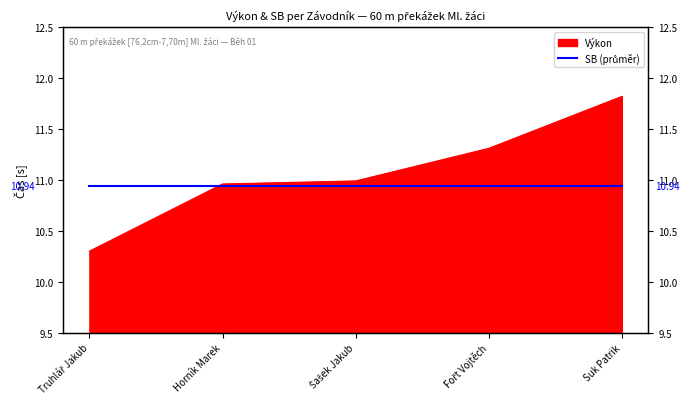

What is the difference between the values at Horník Marek and Suk Patrik?

0.9